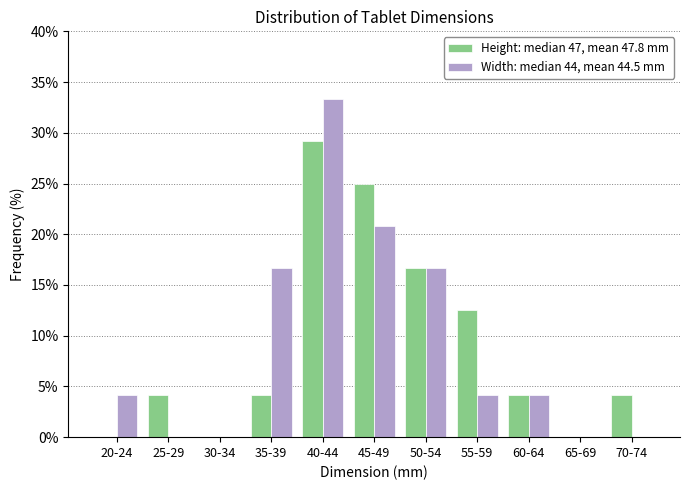

Reading left to right, what are all the values shown in this chart?

Height: median 47, mean 47.8 mm: 20-24=0.0	25-29=4.2	30-34=0.0	35-39=4.2	40-44=29.2	45-49=25.0	50-54=16.7	55-59=12.5	60-64=4.2	65-69=0.0	70-74=4.2
Width: median 44, mean 44.5 mm: 20-24=4.2	25-29=0.0	30-34=0.0	35-39=16.7	40-44=33.3	45-49=20.8	50-54=16.7	55-59=4.2	60-64=4.2	65-69=0.0	70-74=0.0